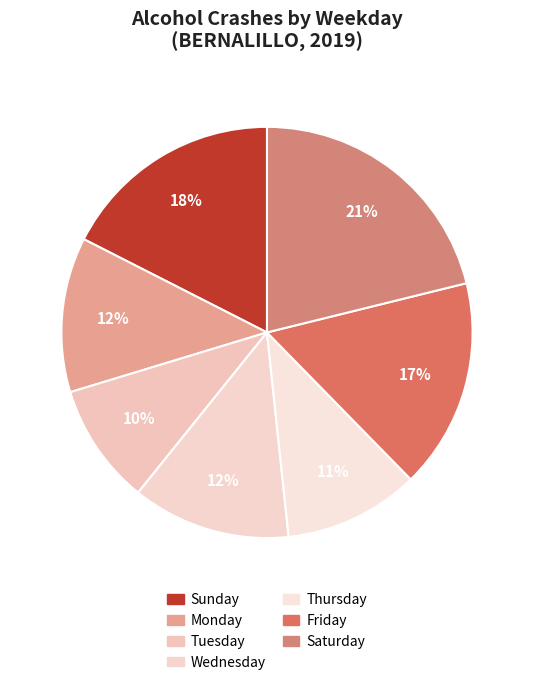

Count the number of slices in the pie.

7